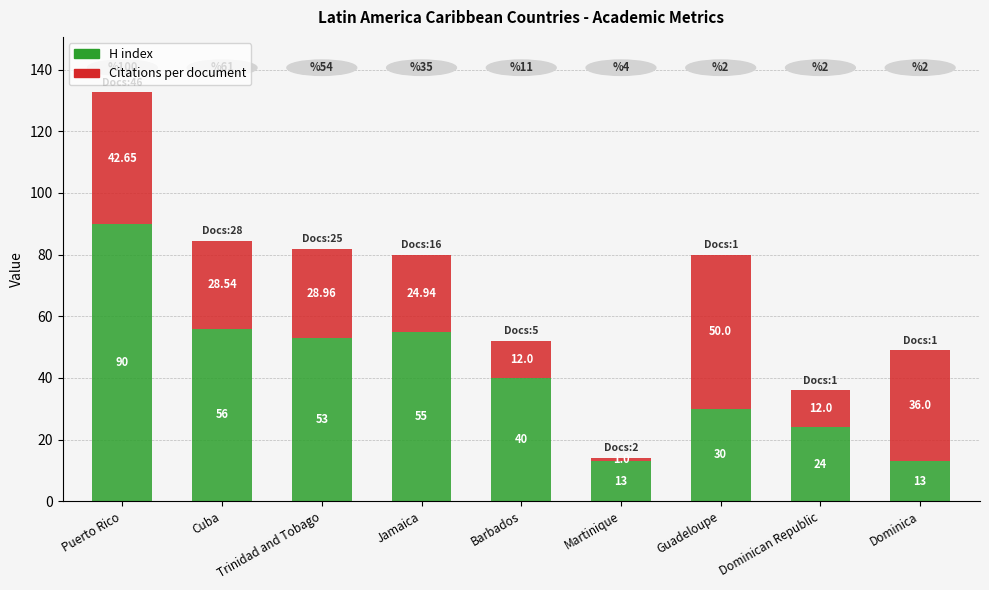

What is the total value across all series at Trinidad and Tobago?

82.0